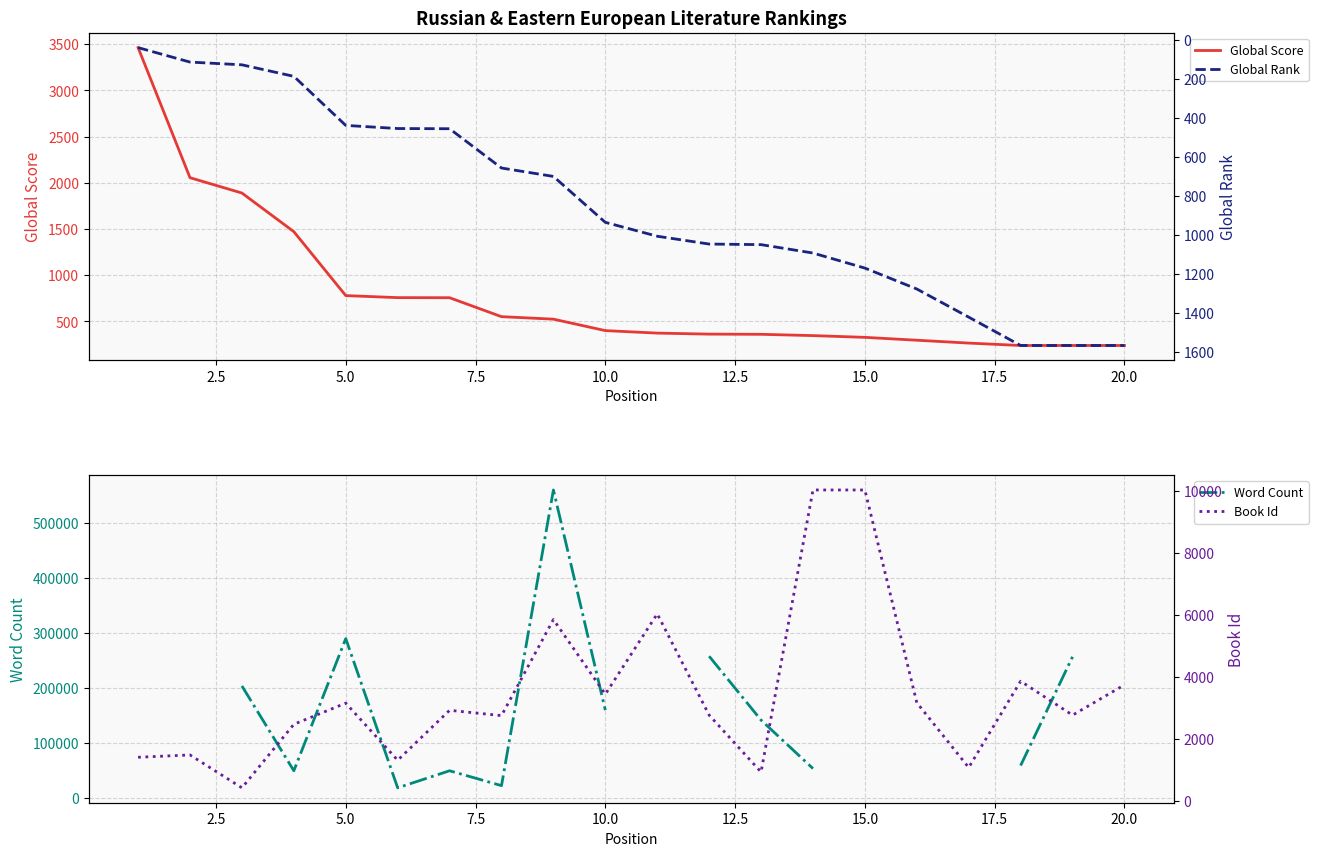

Rank the series by their maximum value, from highest to lowest.

Word Count, Book Id, Global Score, Global Rank